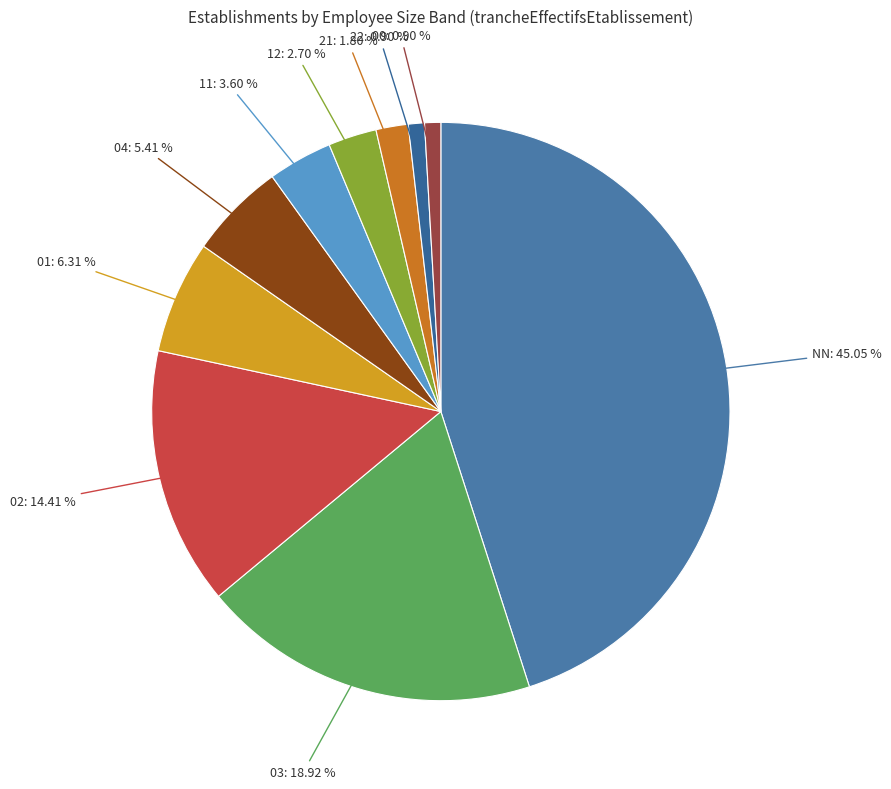

What percentage is the 12 slice, to the nearest percent?

3%